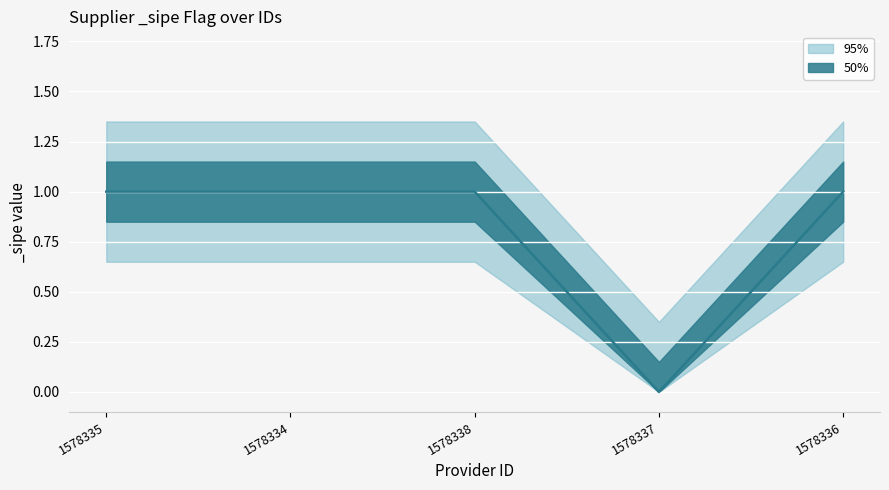

What is the difference between the values at 1578336 and 1578337?

1